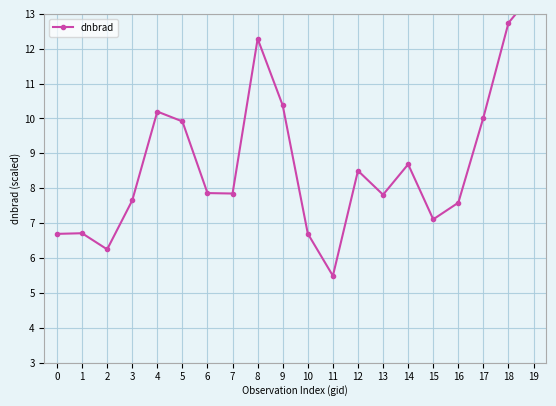

What is the difference between the maximum and minimum values?

8.1